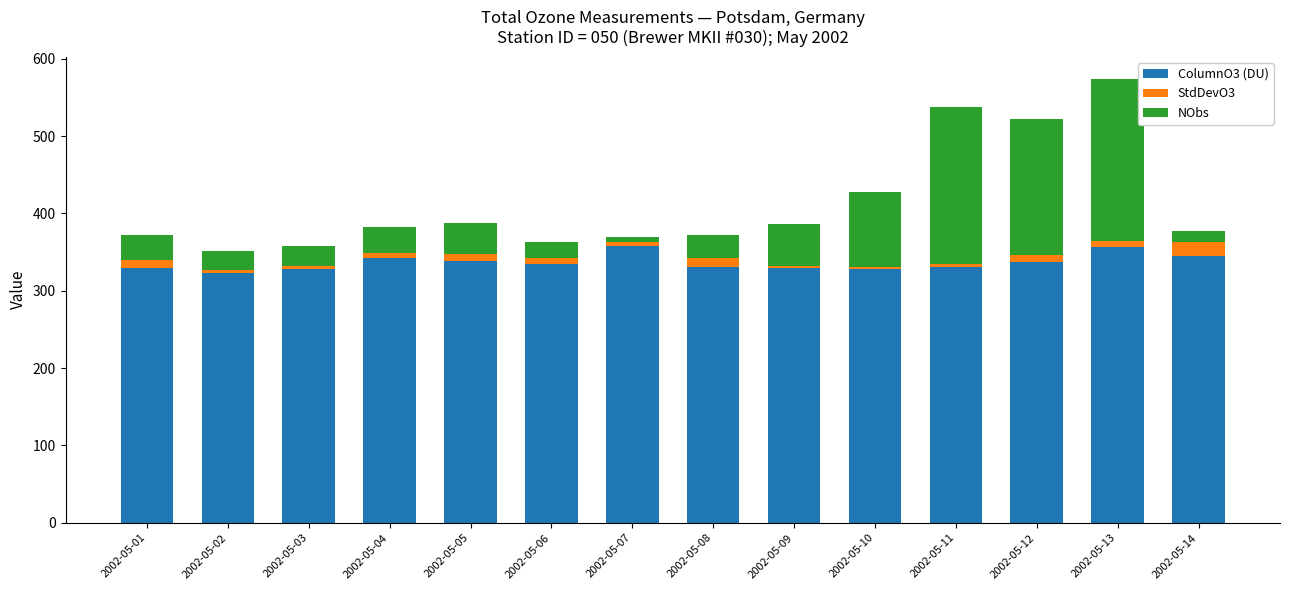

What is the highest value of the ColumnO3 (DU) series?

358.4